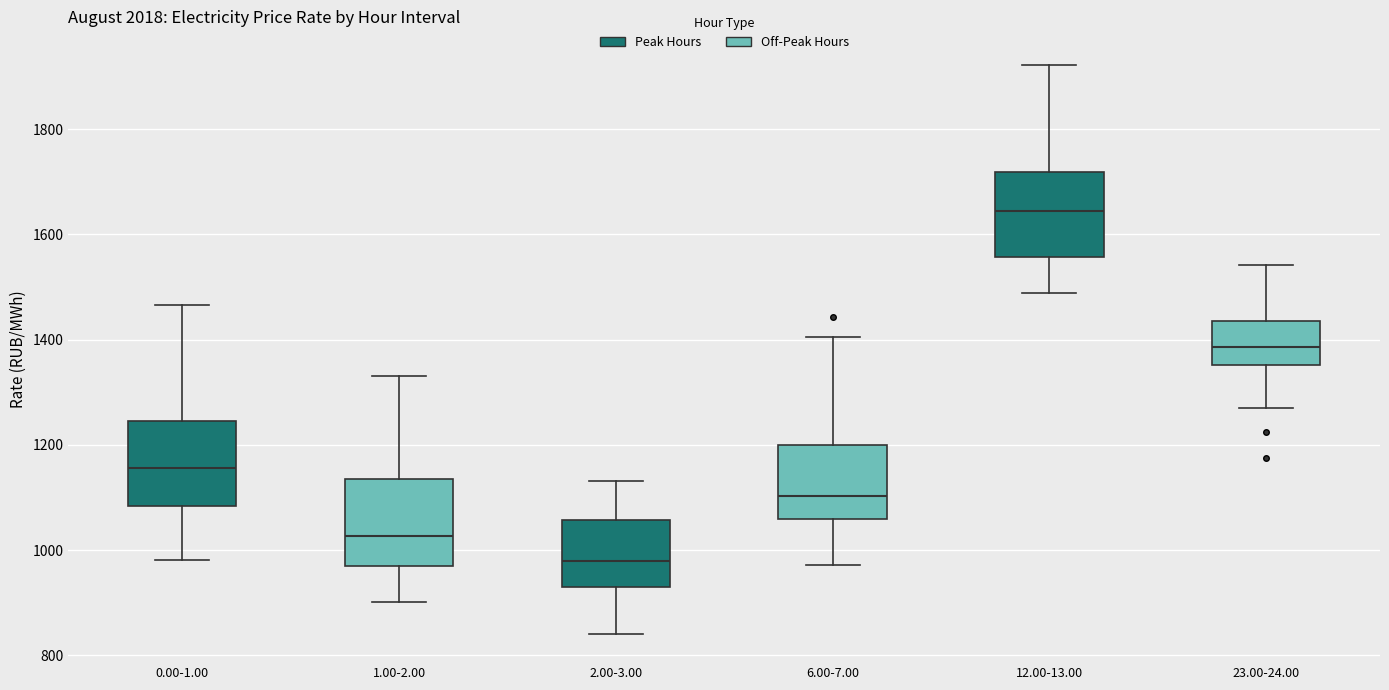

Where does the median line of the box for 23.00-24.00 sit on the y-axis? The values are not printed on the chart, so give them approximately, as read against the axis.

1380